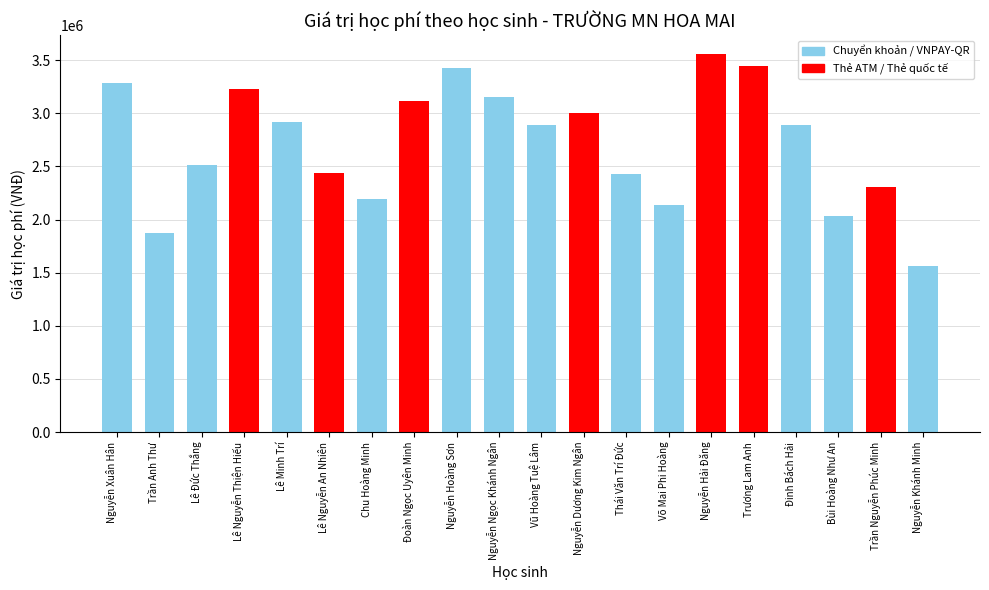

The chart shows a value of 3004000 at Nguyễn Dương Kim Ngân. True or false?

True